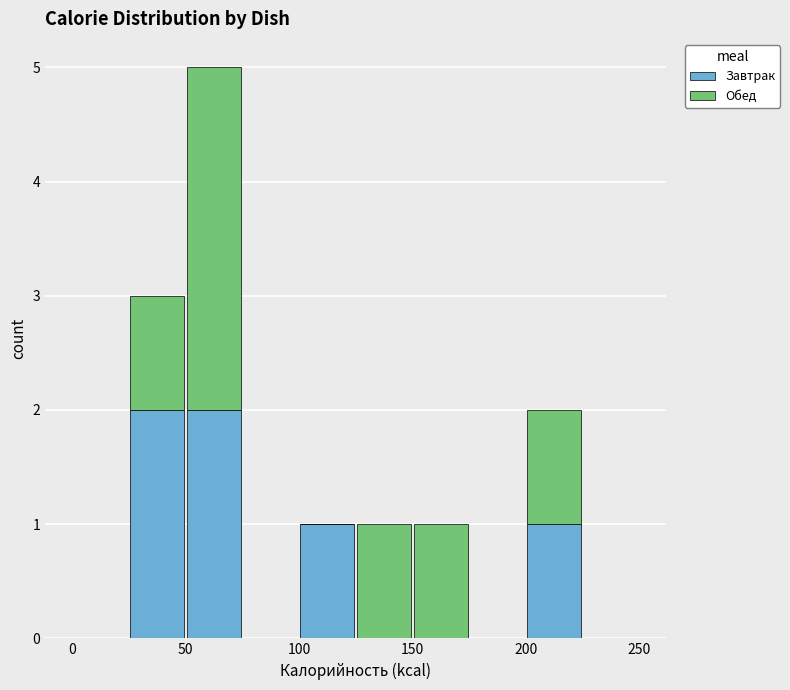

Reading left to right, list every stacked bar in this chart as the range it spans on the x-axis followed by its total height. The values are not printed on the chart, so give them approximately, as read against the axis.

0 to 25: 0
25 to 50: 3
50 to 75: 5
75 to 100: 0
100 to 125: 1
125 to 150: 1
150 to 175: 1
175 to 200: 0
200 to 225: 2
225 to 250: 0